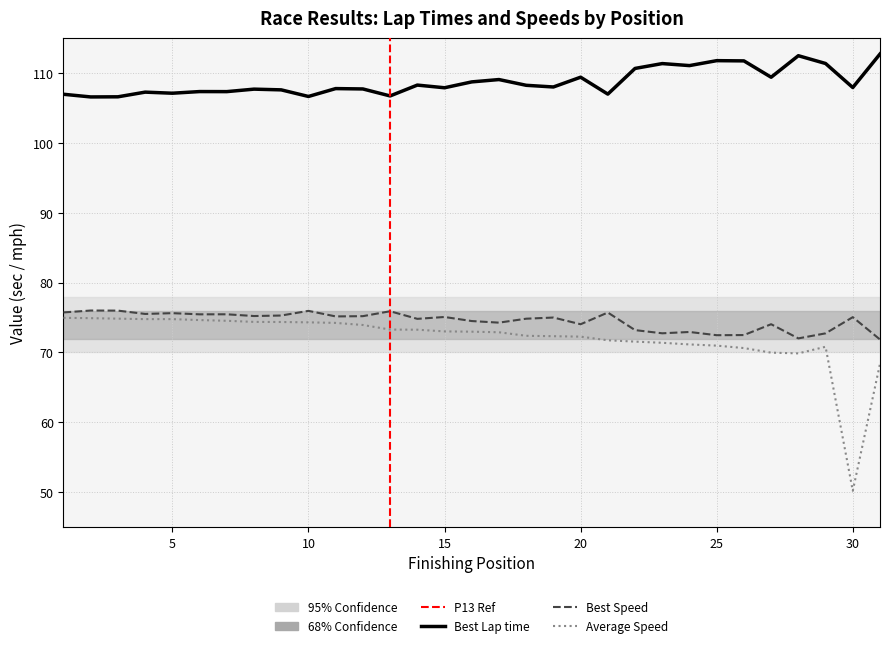

List the series in order of their peak value, highest first.

Best Lap time, Best Speed, Average Speed